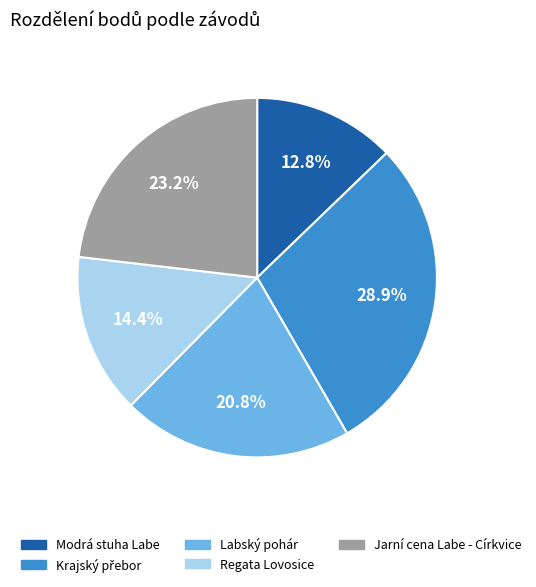

Is there a majority slice in this chart?

No